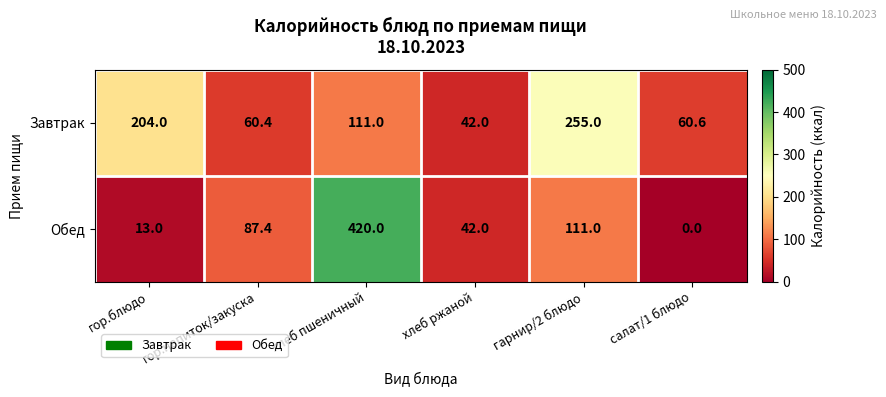

Reading left to right, list all the values displayed in this chart.

Завтрак: гор.блюдо=204.0	гор.напиток/закуска=60.4	хлеб пшеничный=111.0	хлеб ржаной=42.0	гарнир/2 блюдо=255.0	салат/1 блюдо=60.6
Обед: гор.блюдо=13.0	гор.напиток/закуска=87.4	хлеб пшеничный=420.0	хлеб ржаной=42.0	гарнир/2 блюдо=111.0	салат/1 блюдо=0.0